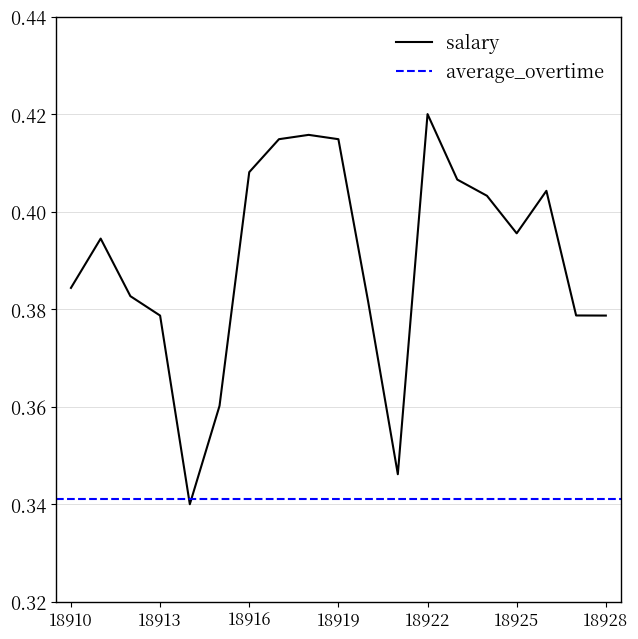

At which category does the chart reach its minimum across all series?

18914